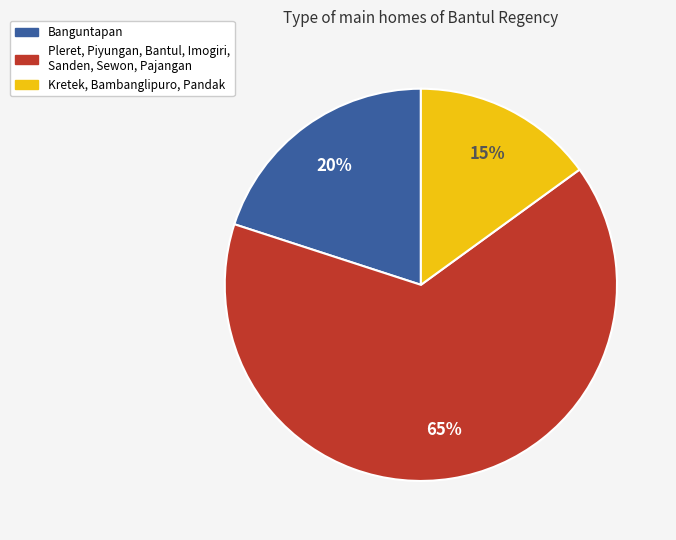

Do Pleret, Piyungan, Bantul, Imogiri, Sanden, Sewon, Pajangan and Kretek, Bambanglipuro, Pandak together represent more than half of the pie?

Yes